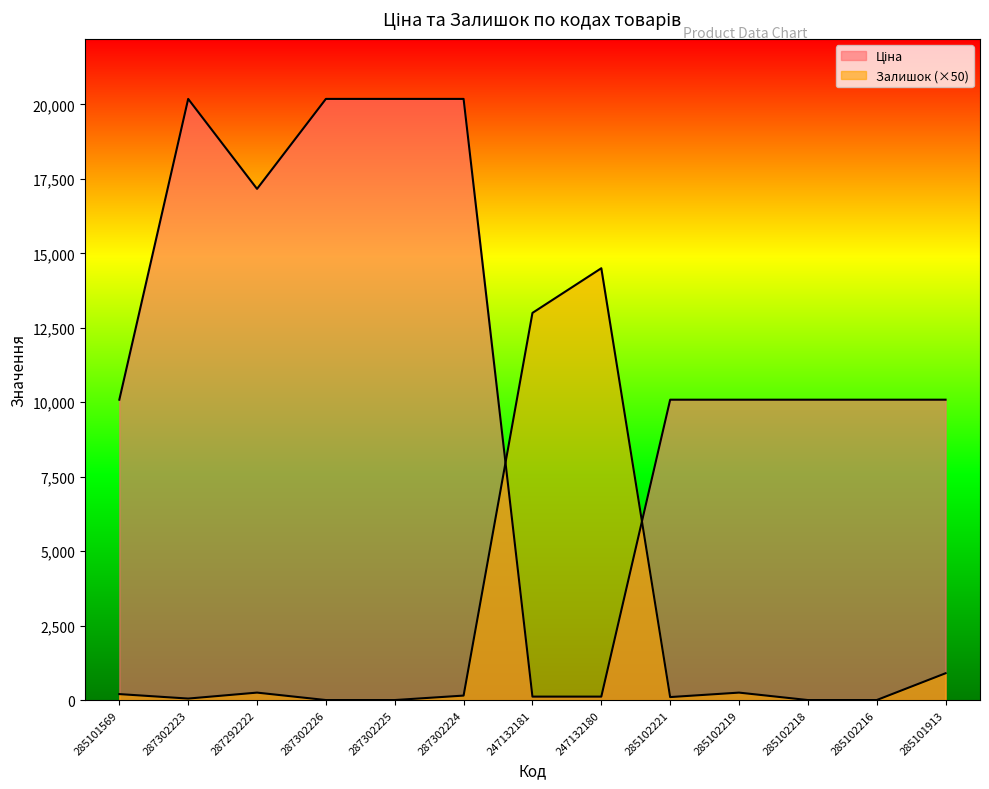

Reading left to right, list all the values displayed in this chart.

Ціна: 10085.8	20186.0	17165.0	20186.0	20186.0	20186.0	115.4	115.4	10085.8	10085.8	10085.8	10085.8	10085.8
Залишок: 200.0	50.0	250.0	0.0	0.0	150.0	13000.0	14500.0	100.0	250.0	0.0	0.0	900.0